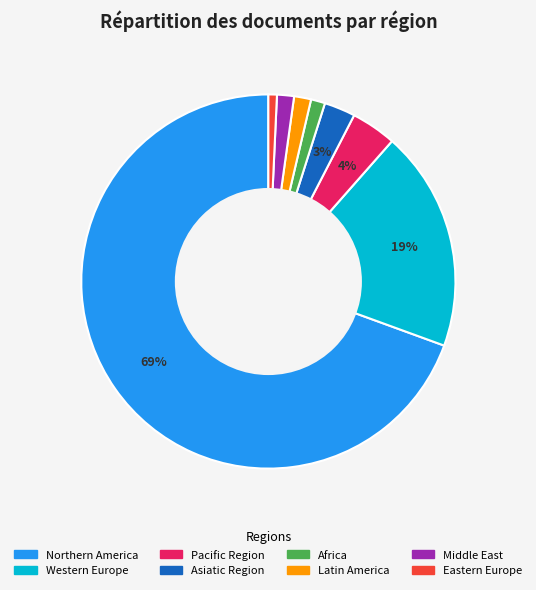

The Middle East slice represents 1% of the pie. True or false?

True